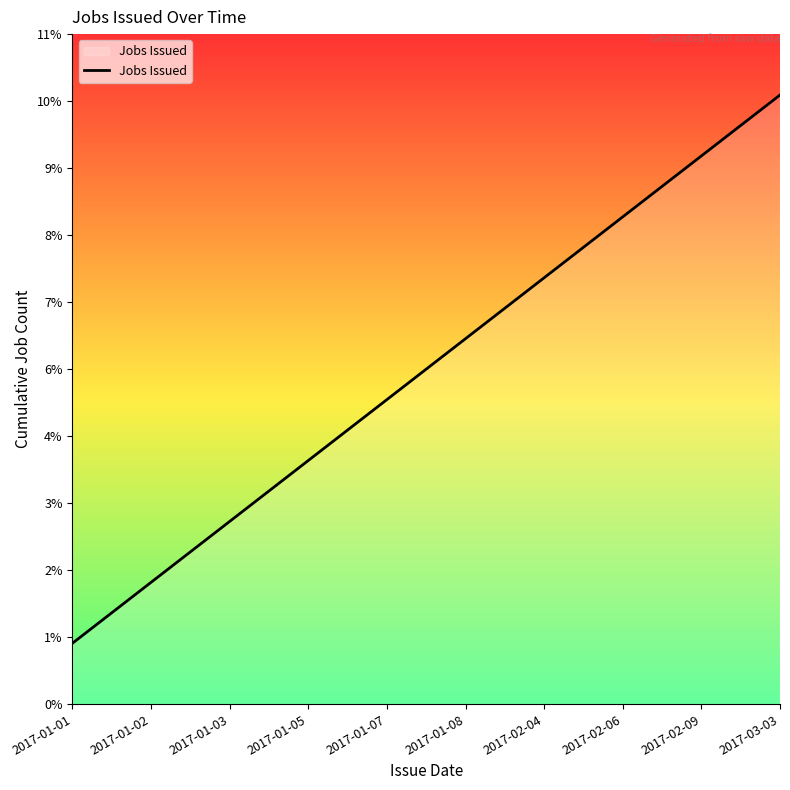

Is this an area chart (filled region under the line)?

Yes